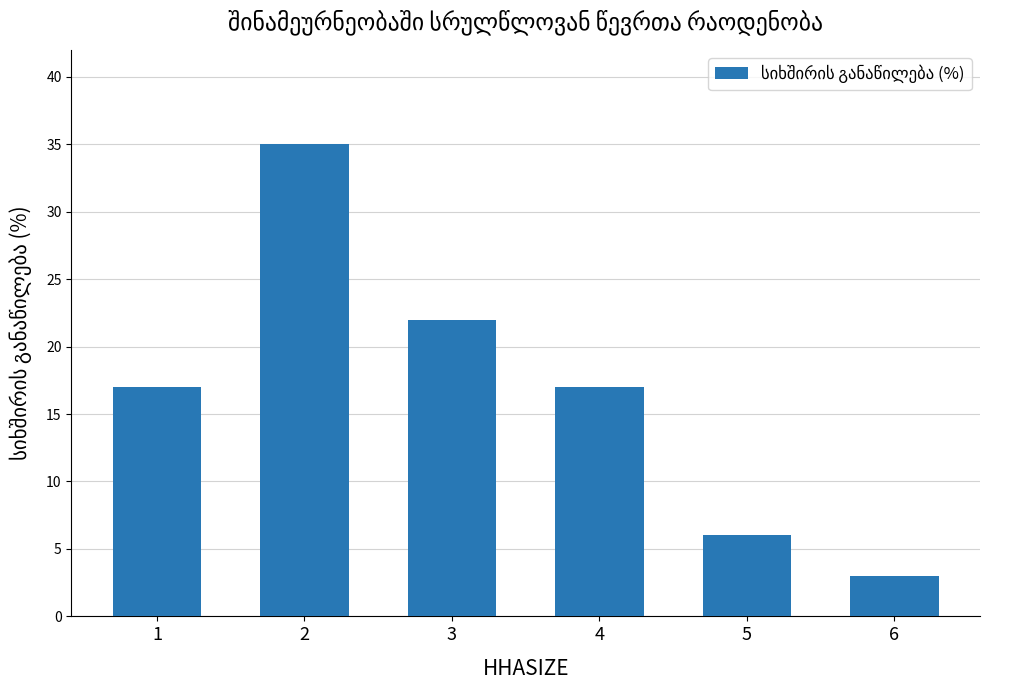

Which has a higher value, 3 or 1?

3